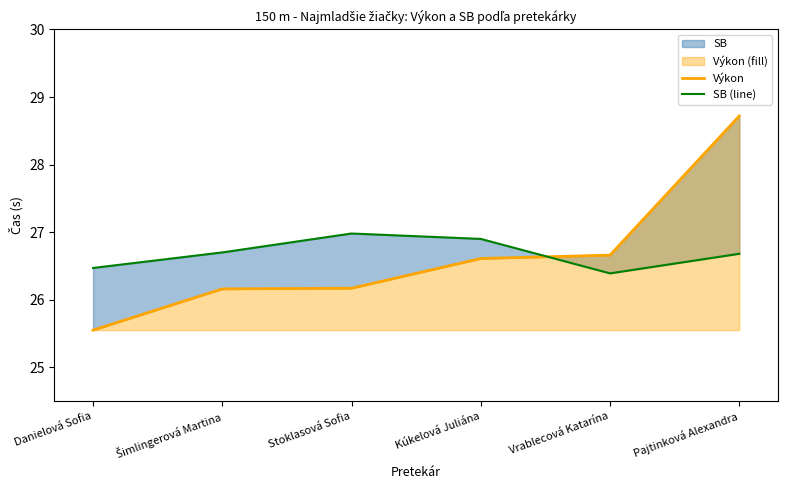

Reading left to right, list all the values displayed in this chart.

Výkon: Danielová Sofia=25.6	Šimlingerová Martina=26.2	Stoklasová Sofia=26.2	Kúkelová Juliána=26.6	Vrablecová Katarína=26.7	Pajtinková Alexandra=28.7
SB (line): Danielová Sofia=26.5	Šimlingerová Martina=26.7	Stoklasová Sofia=27.0	Kúkelová Juliána=26.9	Vrablecová Katarína=26.4	Pajtinková Alexandra=26.7